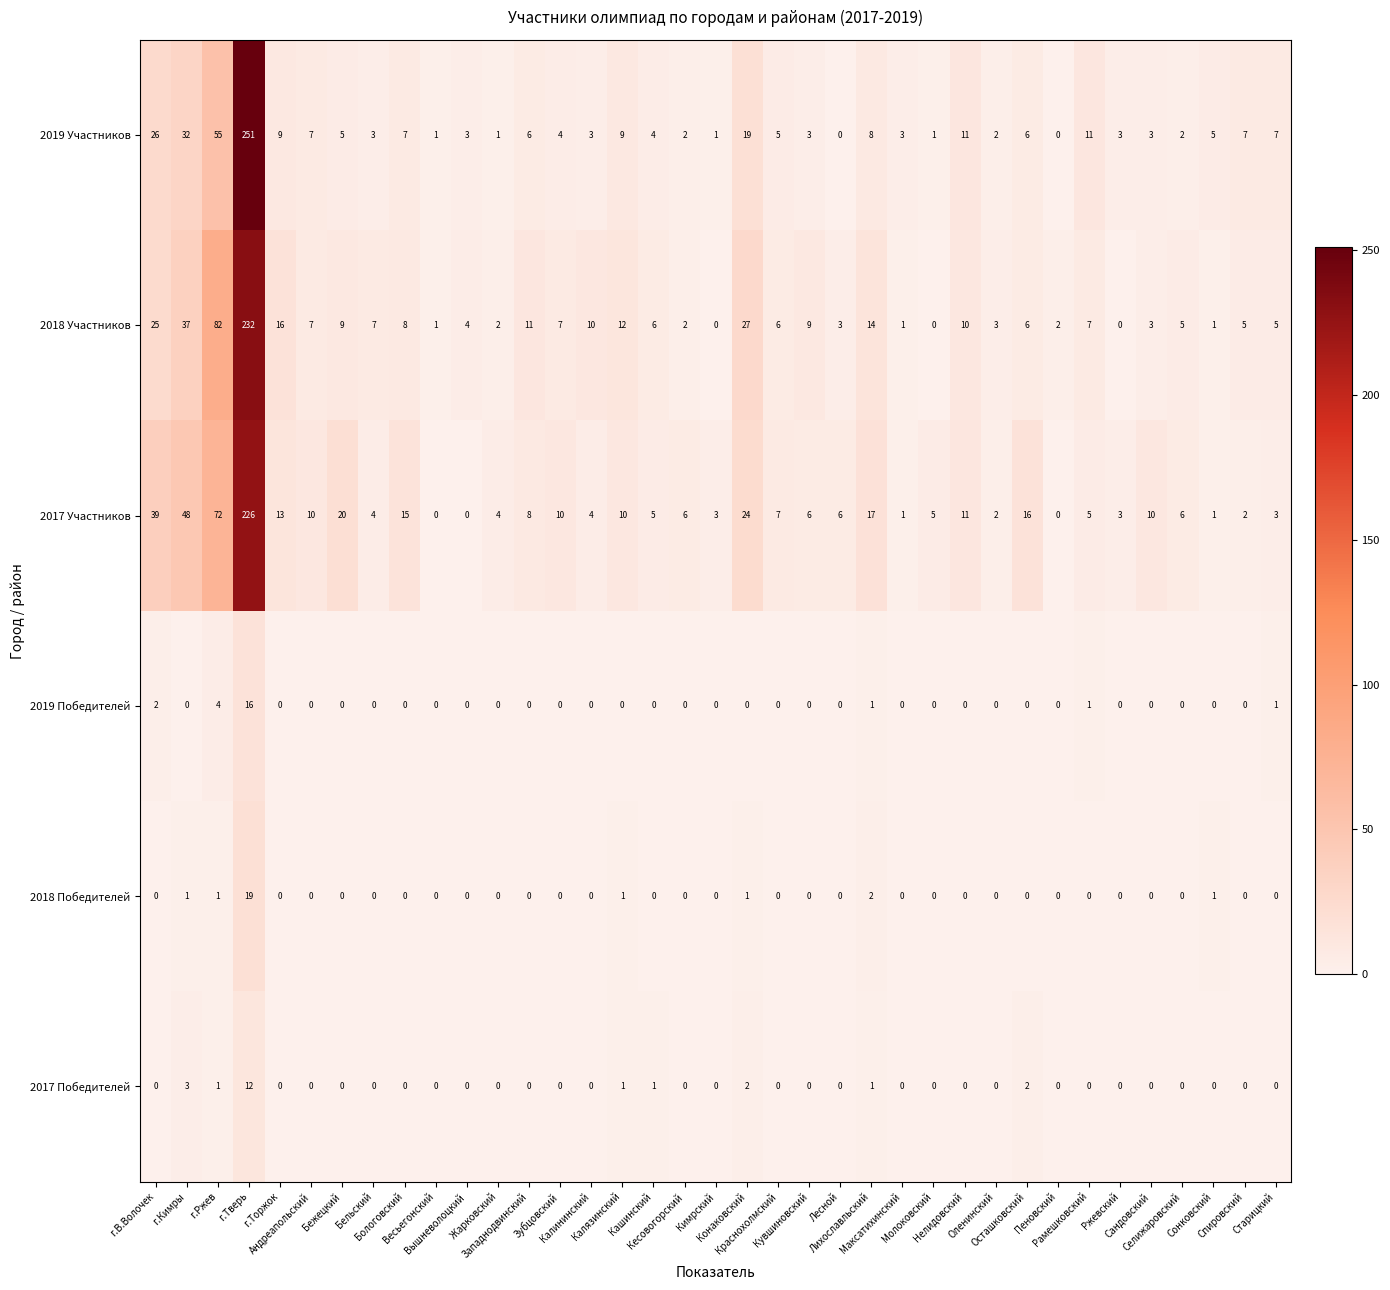

Rank the series by their maximum value, from highest to lowest.

2019 Участников, 2018 Участников, 2017 Участников, 2018 Победителей, 2019 Победителей, 2017 Победителей